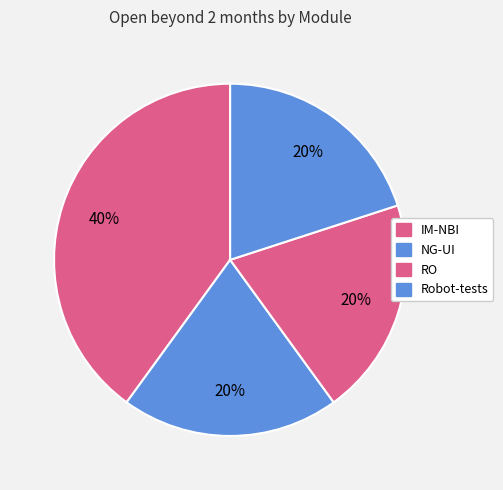

Rank the categories by value from lowest to highest.

NG-UI, RO, Robot-tests, IM-NBI